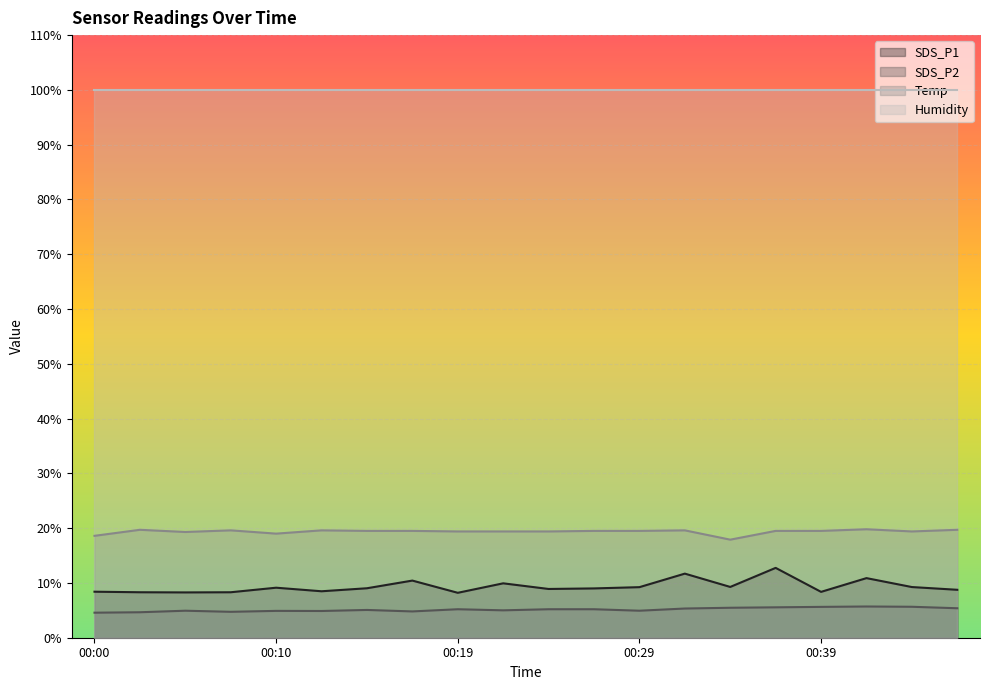

In Temp, how many points are lower than both neighbors (excluding endpoints)?

4